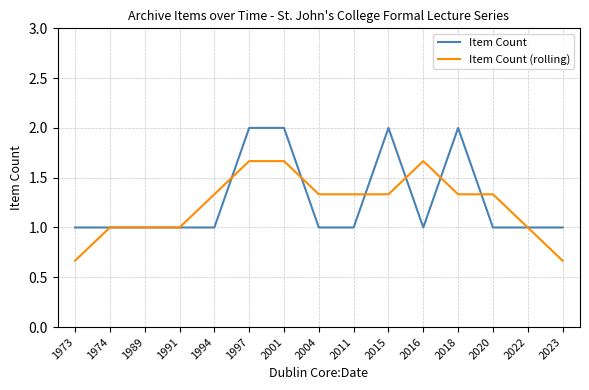

What is the difference between the second highest and second lowest values in the Item Count (rolling) series?

1.0